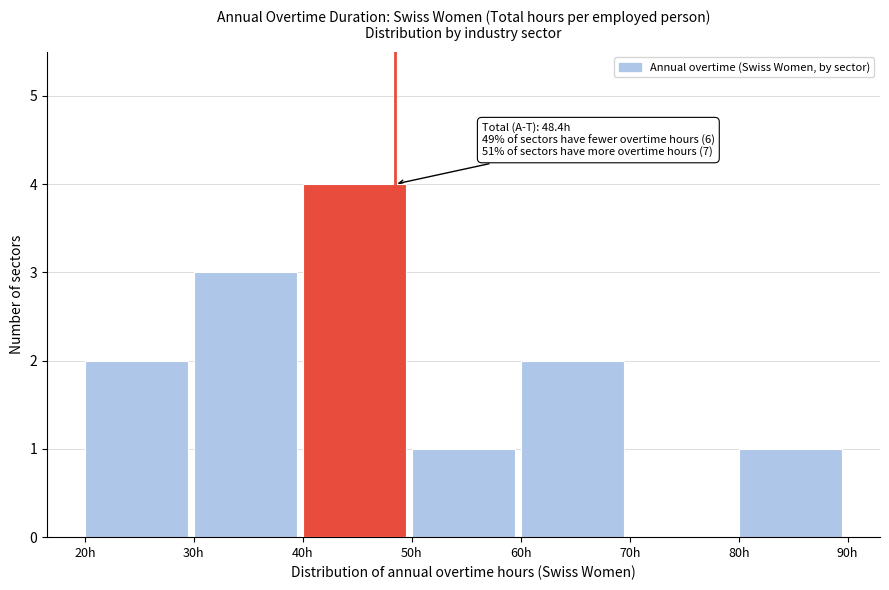

Which range on the x-axis has the tallest bar?

40 to 50